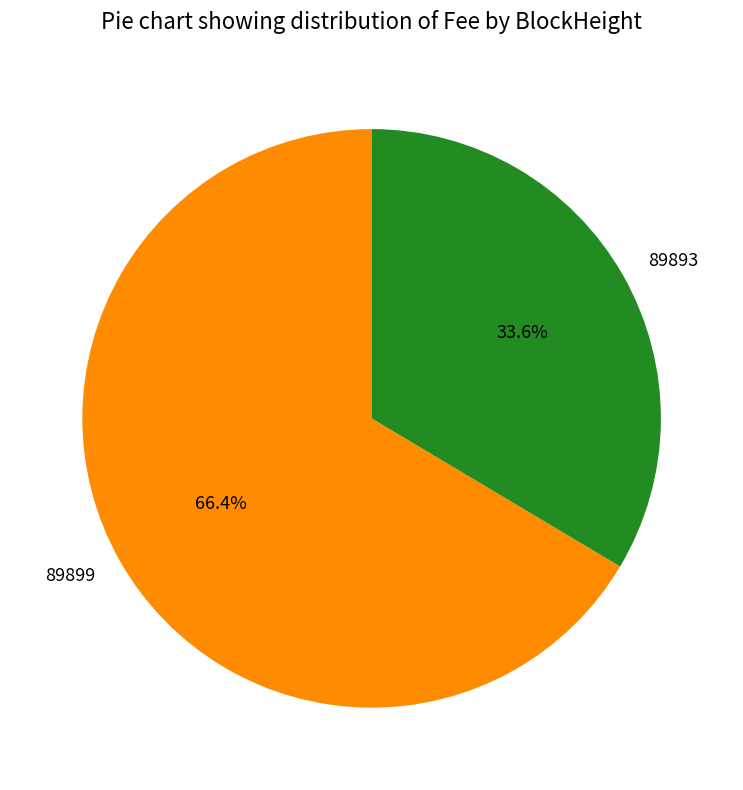

To the nearest percent, what is the difference between the 89899 and 89893 slice percentages?

33%